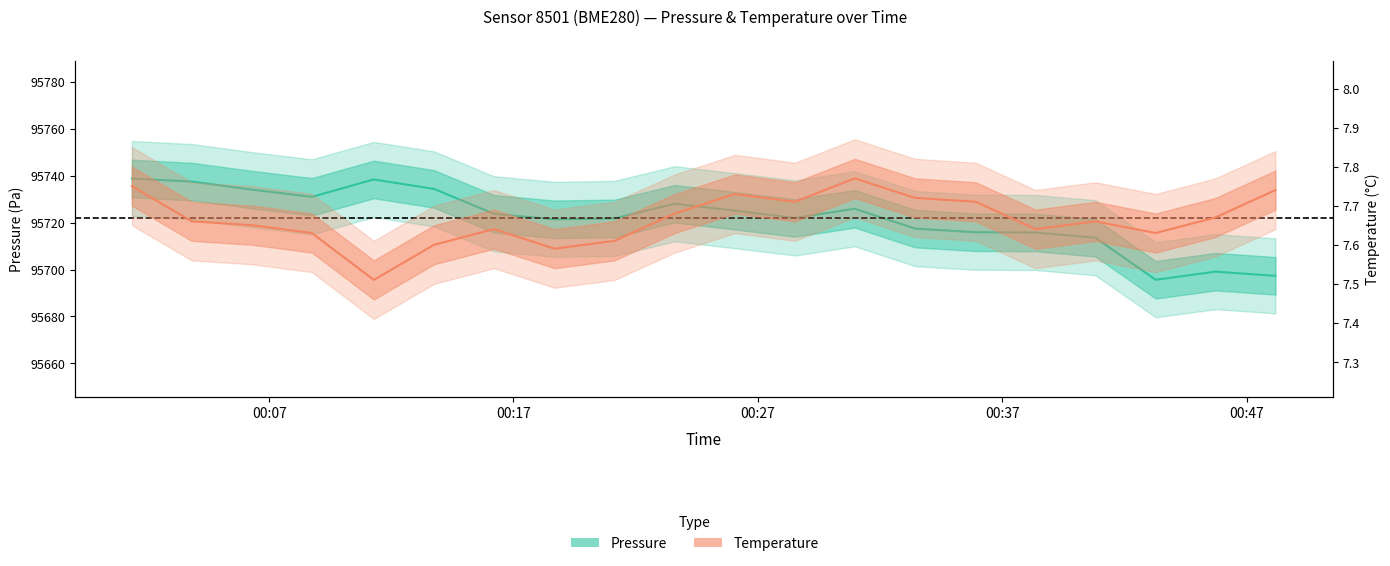

In Pressure (Pa), how many points are higher than both neighbors (excluding endpoints)?

4